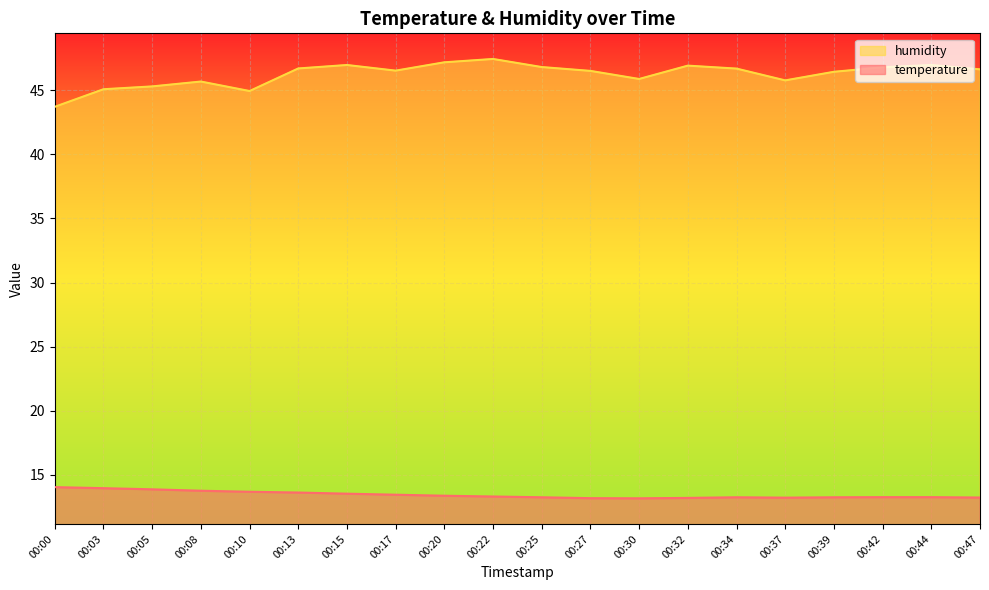

At which category does humidity reach its first local peak?

00:08